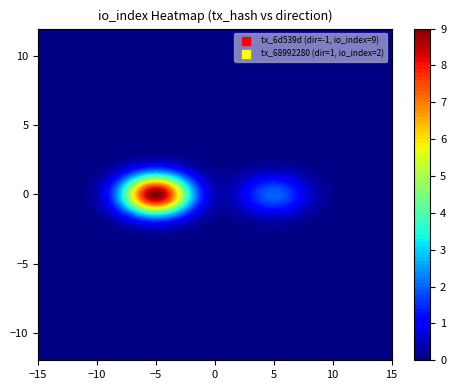

True or false: 68992280bc85c36bebac20d180b30ae6b4f0052 has a value of 0 at direction.

False